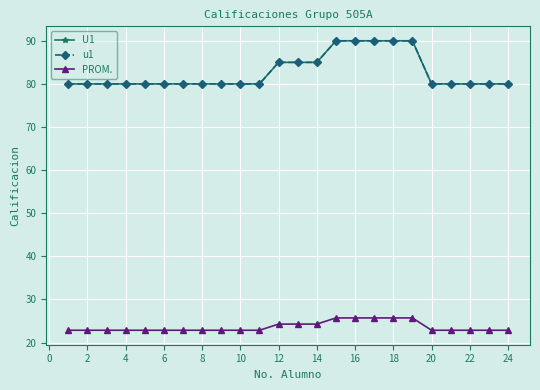

Is this an area chart (filled region under the line)?

No